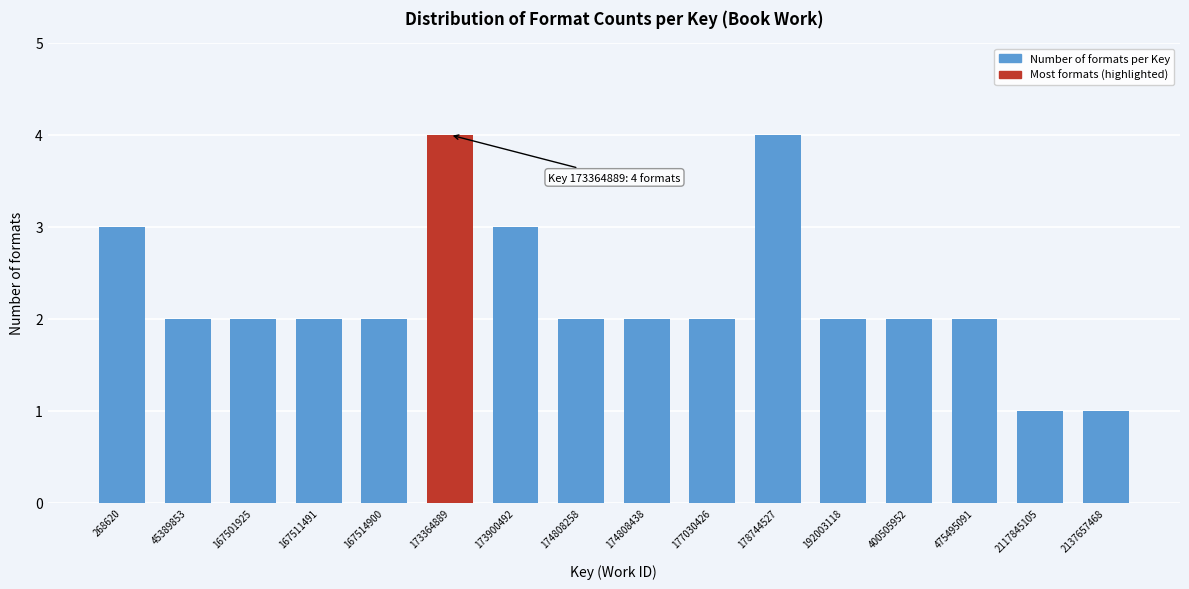

Reading right to left, list all the values displayed in this chart.

1	1	2	2	2	4	2	2	2	3	4	2	2	2	2	3